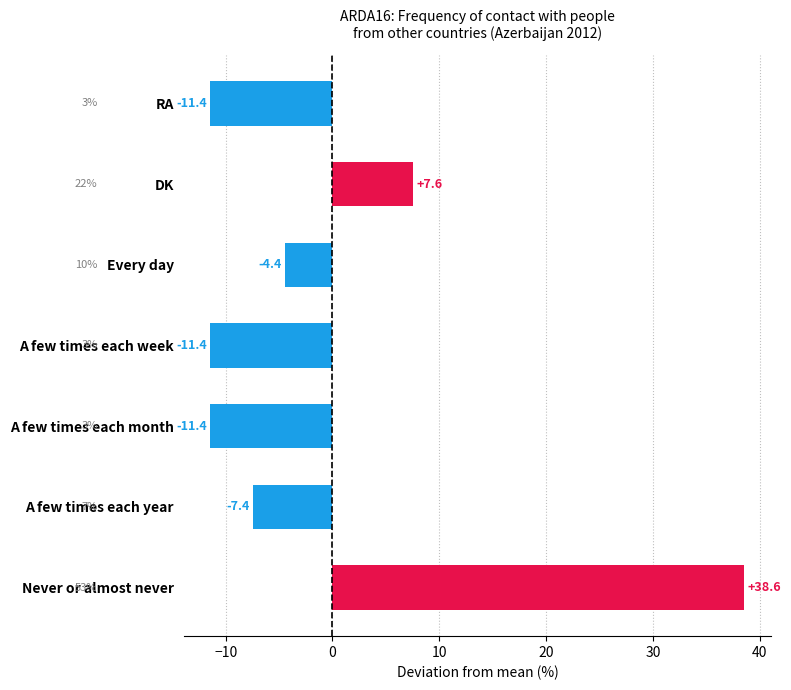

What is the difference between the second highest and second lowest values?

19.0